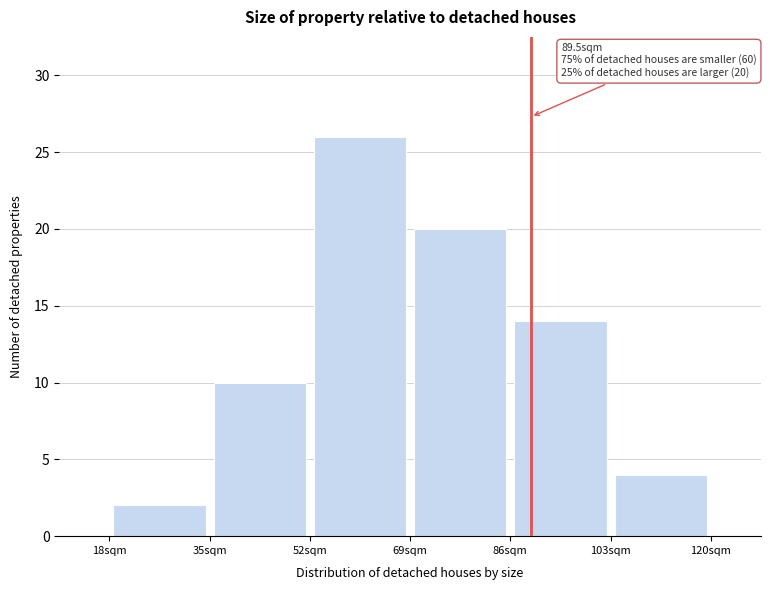

Which range on the x-axis has the tallest bar?

52 to 69